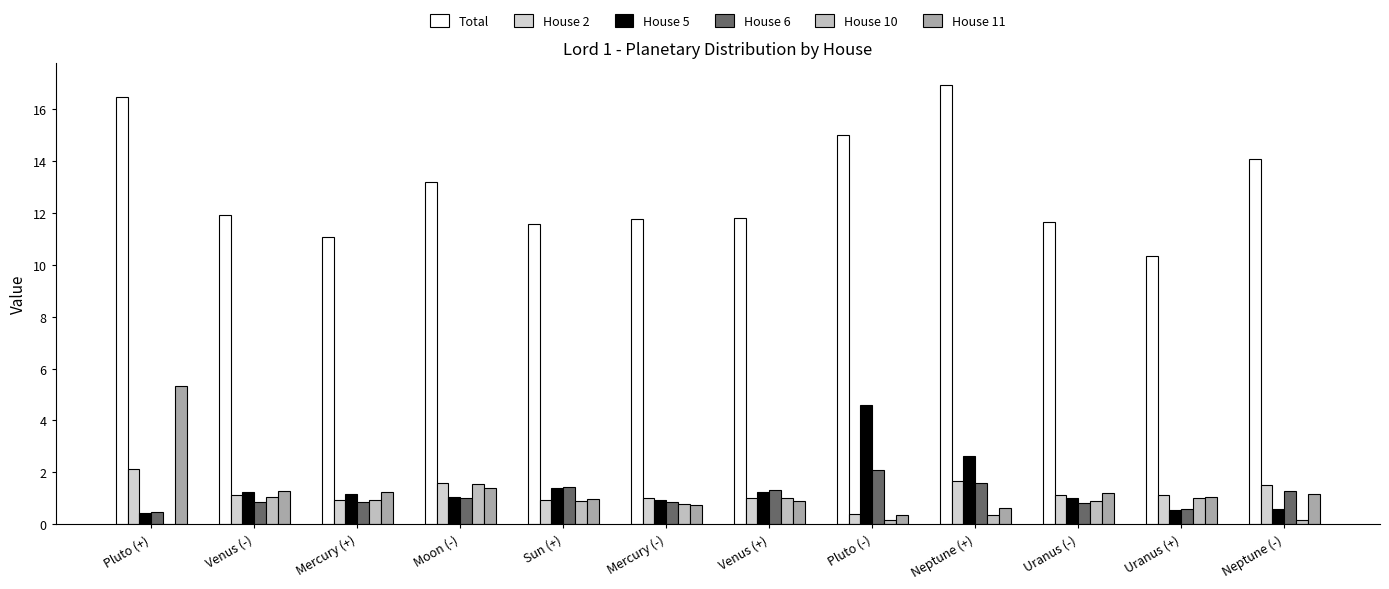

True or false: House 5 has a value of 1.7 at Neptune (+).

False